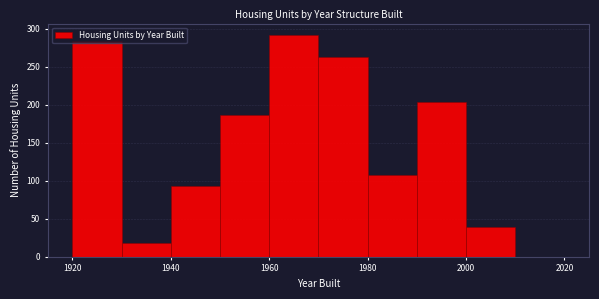

Over which range of the x-axis is the bar tallest?

1960 to 1970